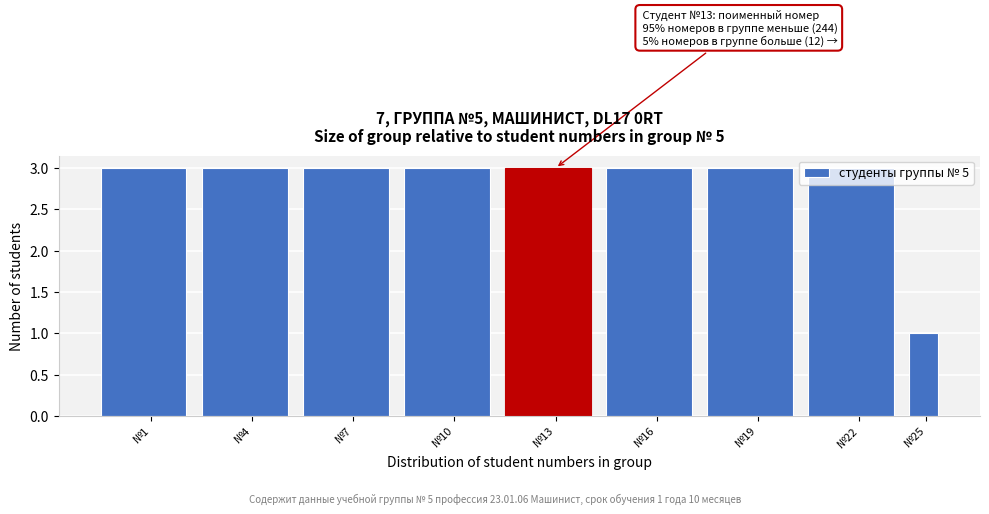

What is the greatest value displayed?

3